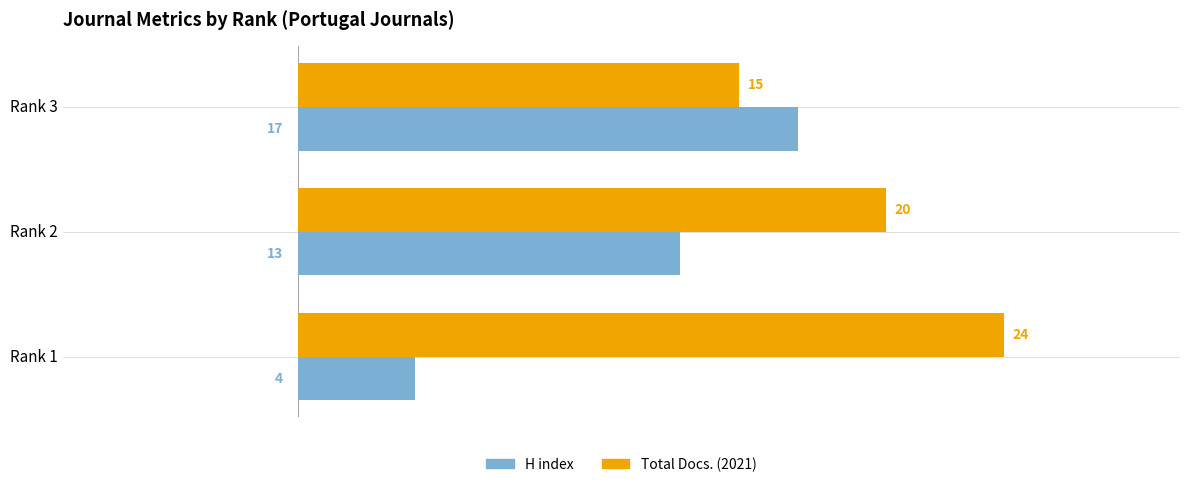

At which category is the sum across all series the highest?

Rank 2